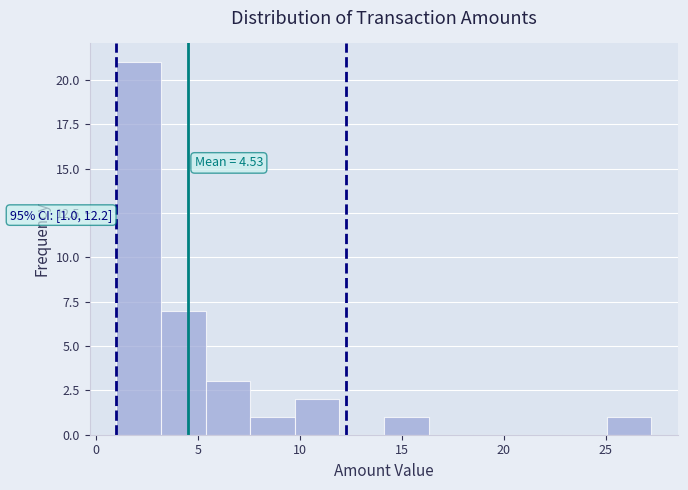

Which range on the x-axis has the tallest bar?

1.0 to 3.0